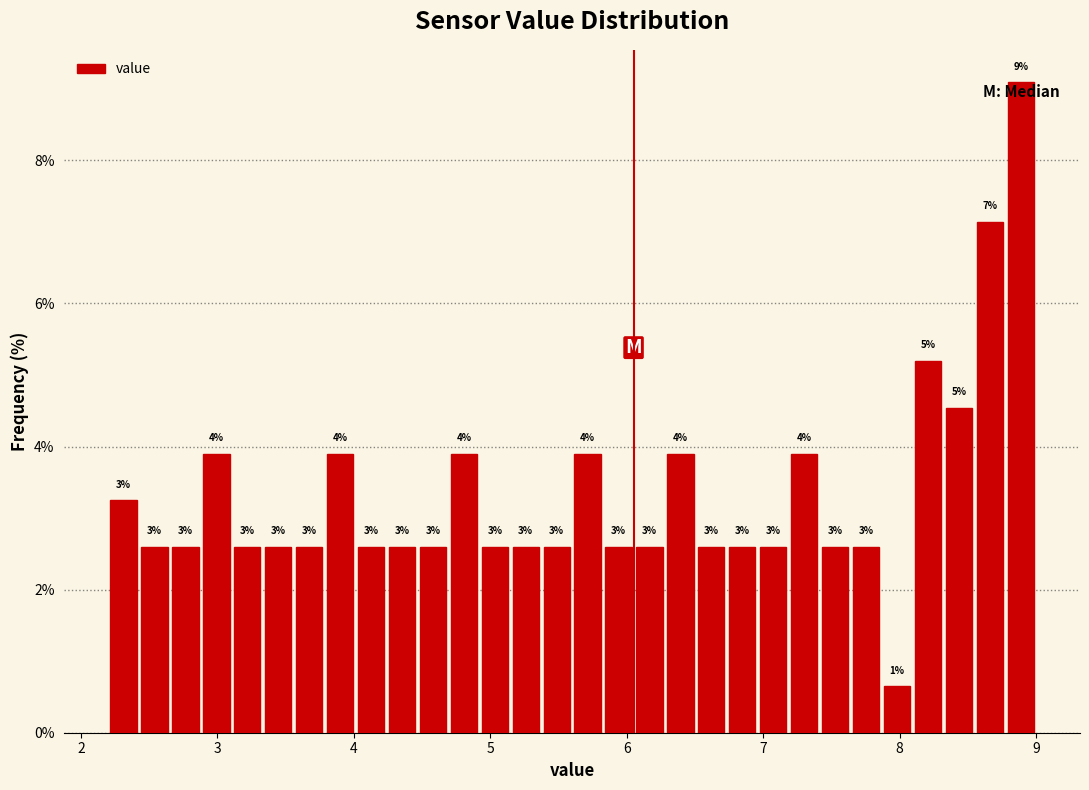

Around what value on the x-axis is the tallest bar? Give the approximate position of its centre, as read against the axis.

8.9